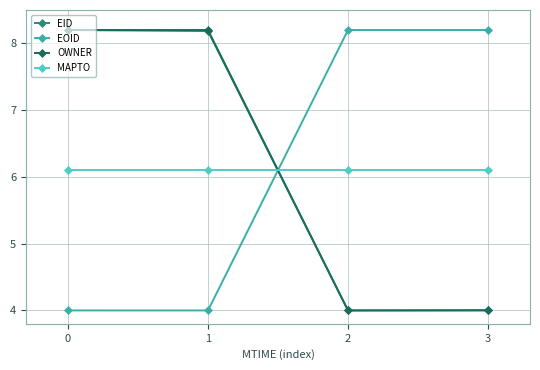

What is the value of the MAPTO point at the 1st from the left?

6.1